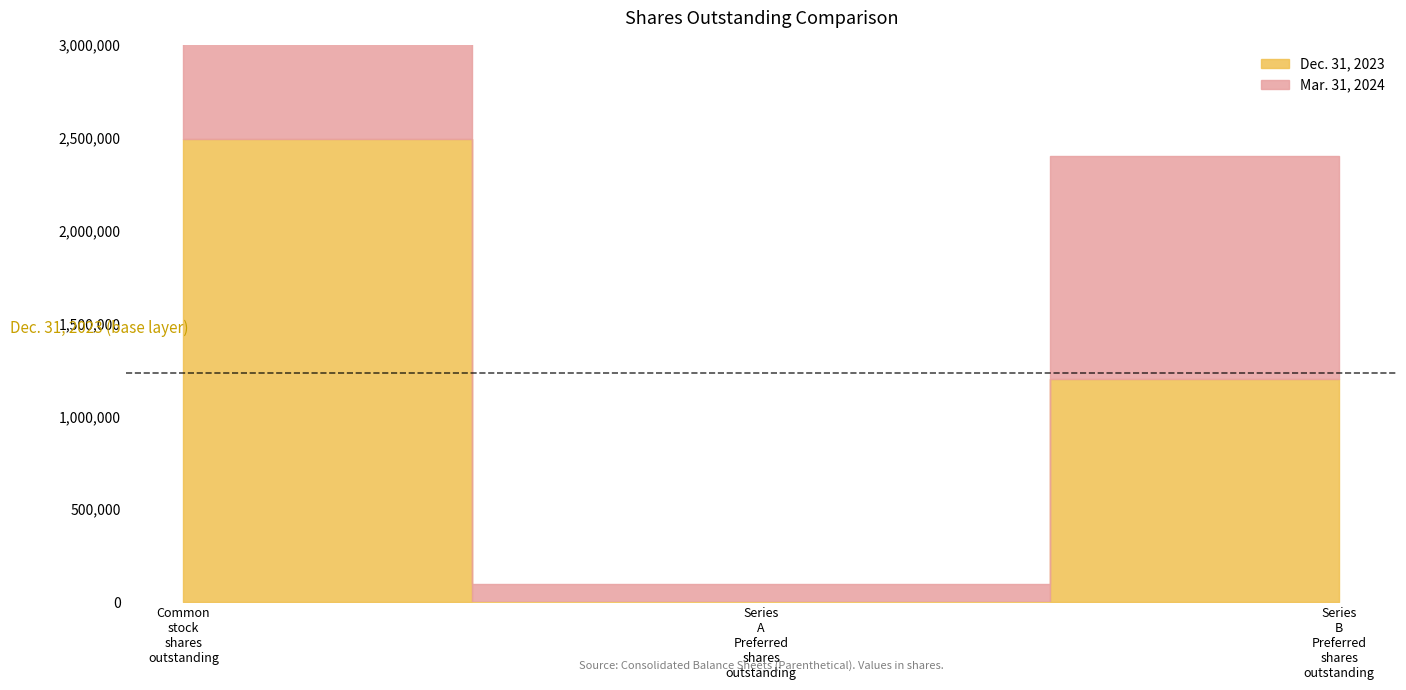

Which category has the lowest value across all series?

Series A Preferred shares outstanding